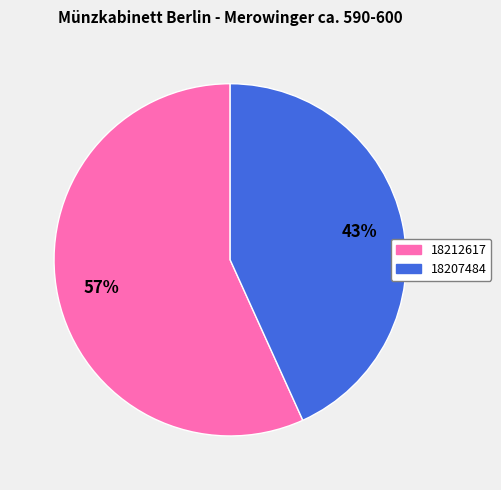

Combined, do 18212617 and 18207484 account for over 50%?

Yes